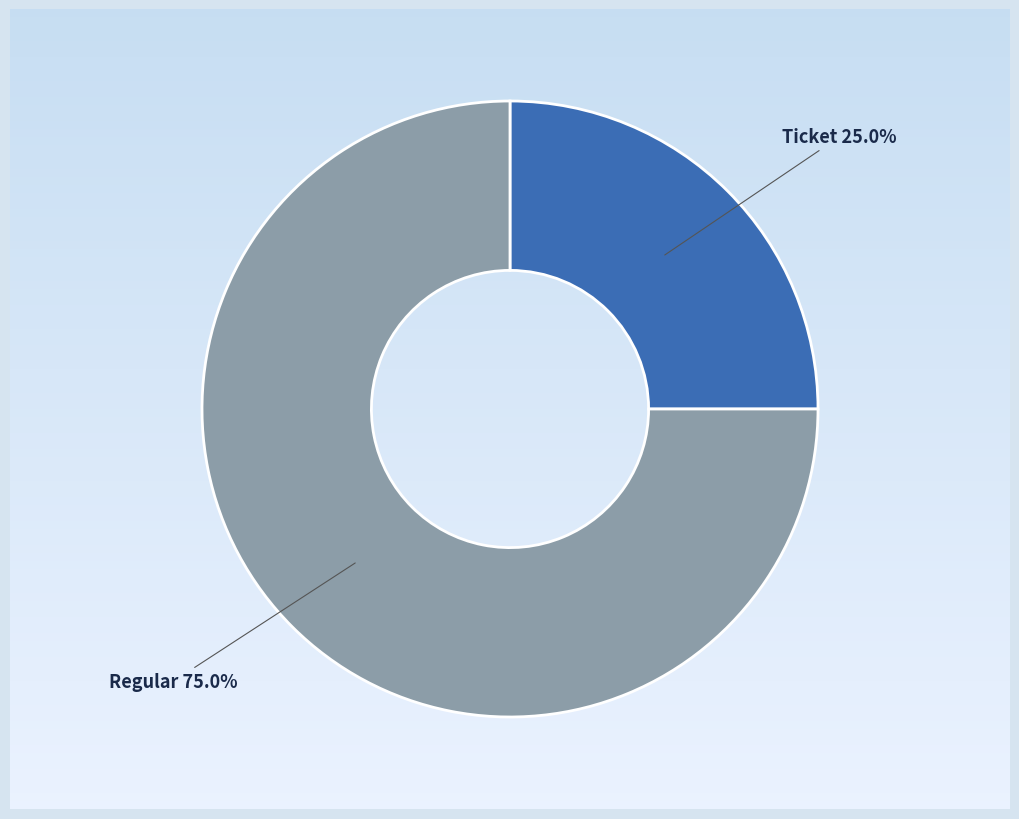

Which category has the biggest portion of the pie?

Regular